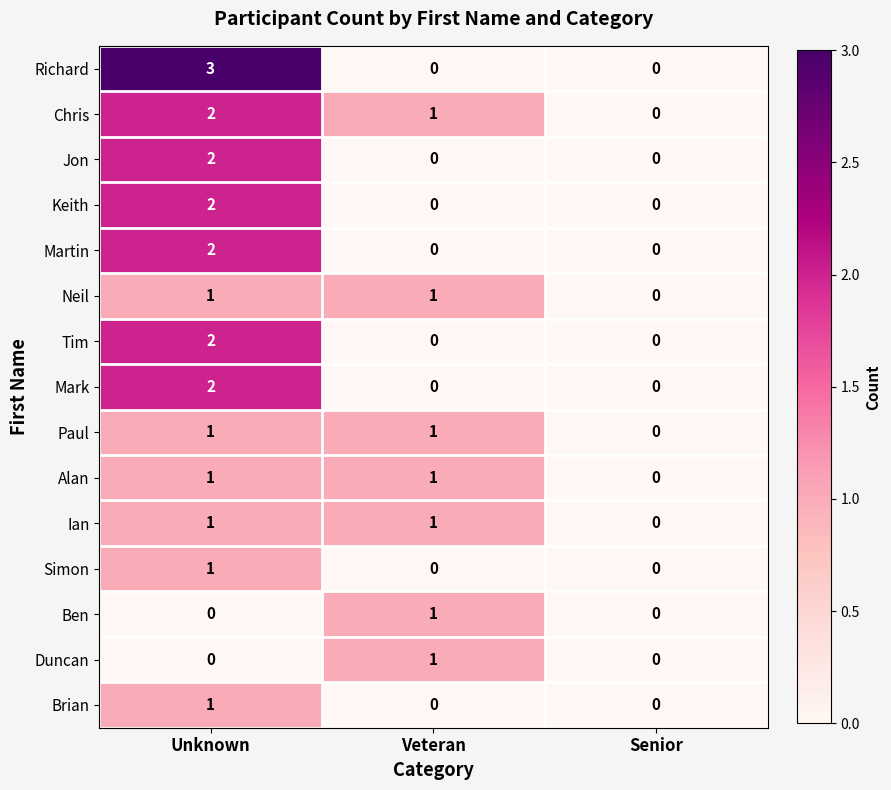

What is the sum of all Richard values?

3